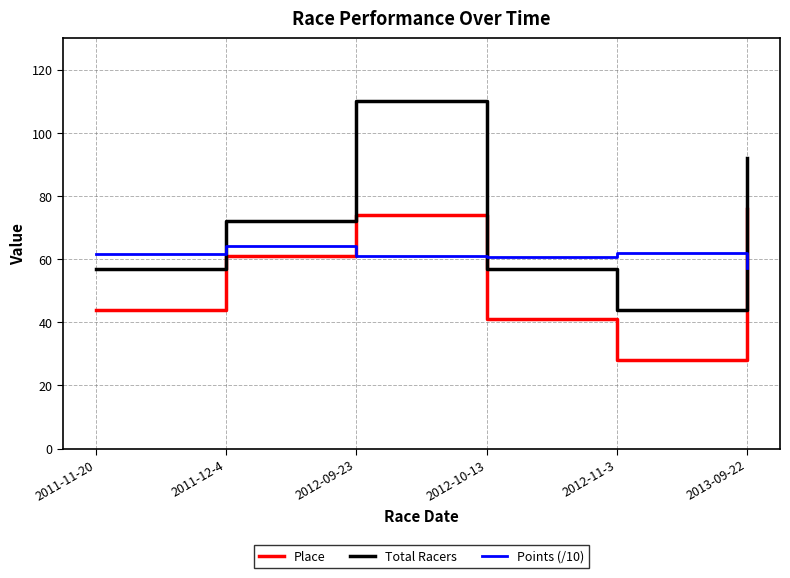

At how many categories does at least one series exceed 71?

3